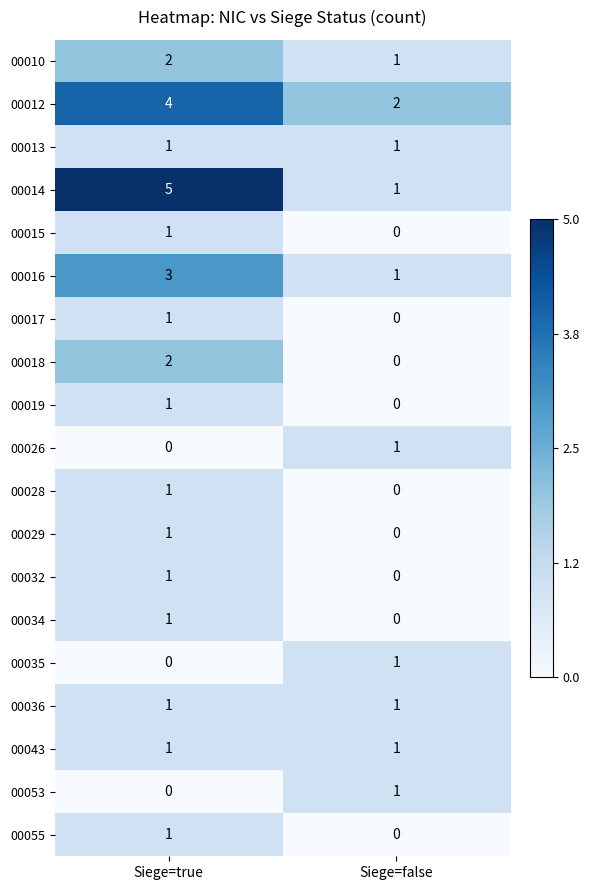

Rank the categories by 00053 value from highest to lowest.

Siege=false, Siege=true